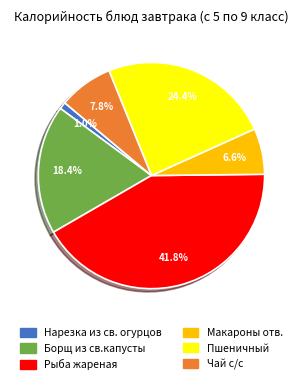

Does Рыба жареная account for over 50% of the chart?

No